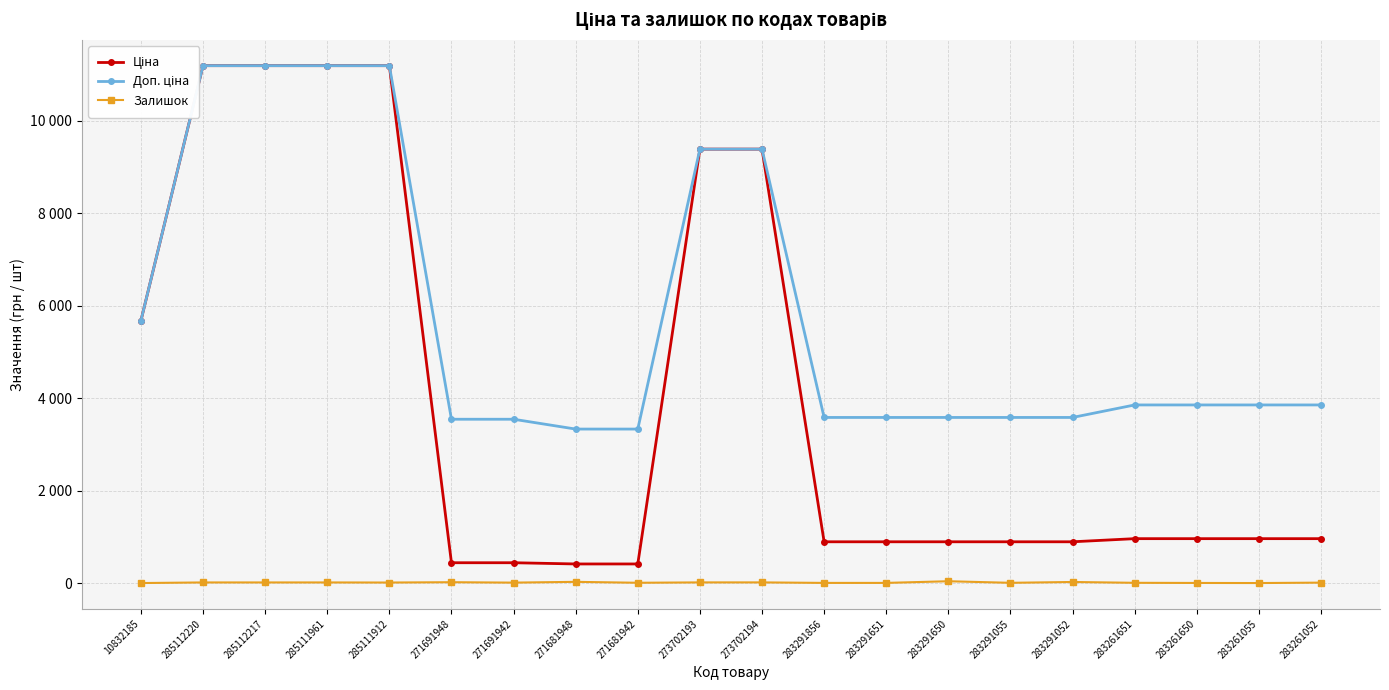

What is the lowest value of the Залишок series?

4.0